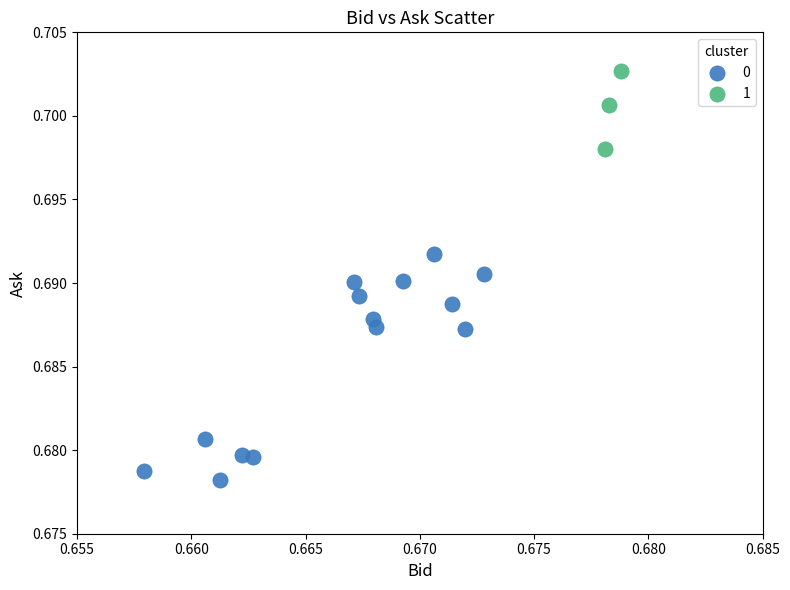

Which series reaches the minimum Y coordinate?

0